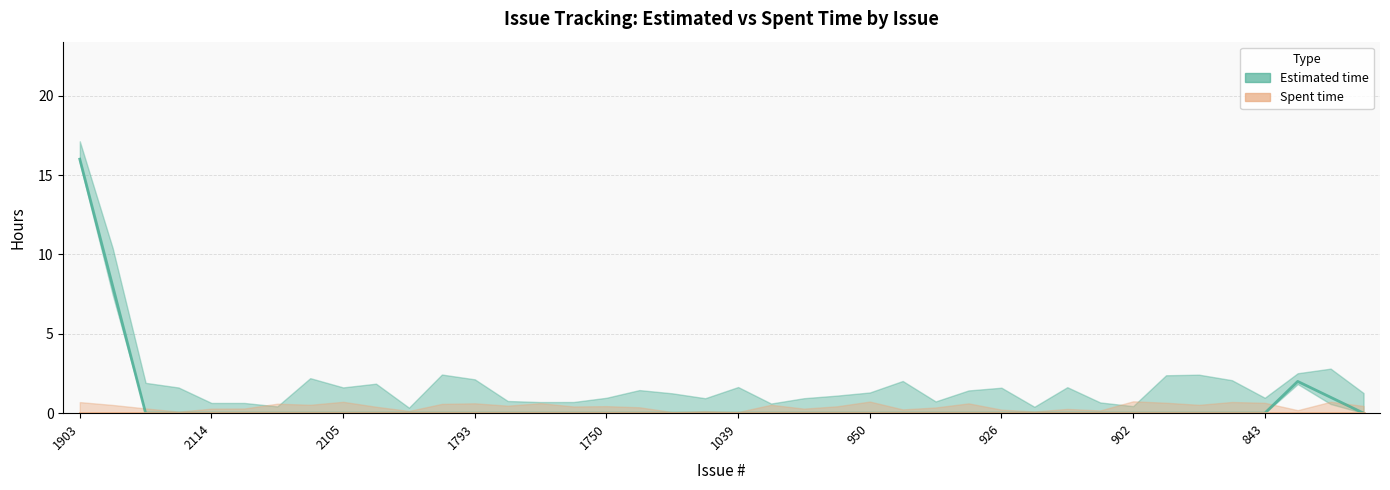

Is this an area chart (filled region under the line)?

No